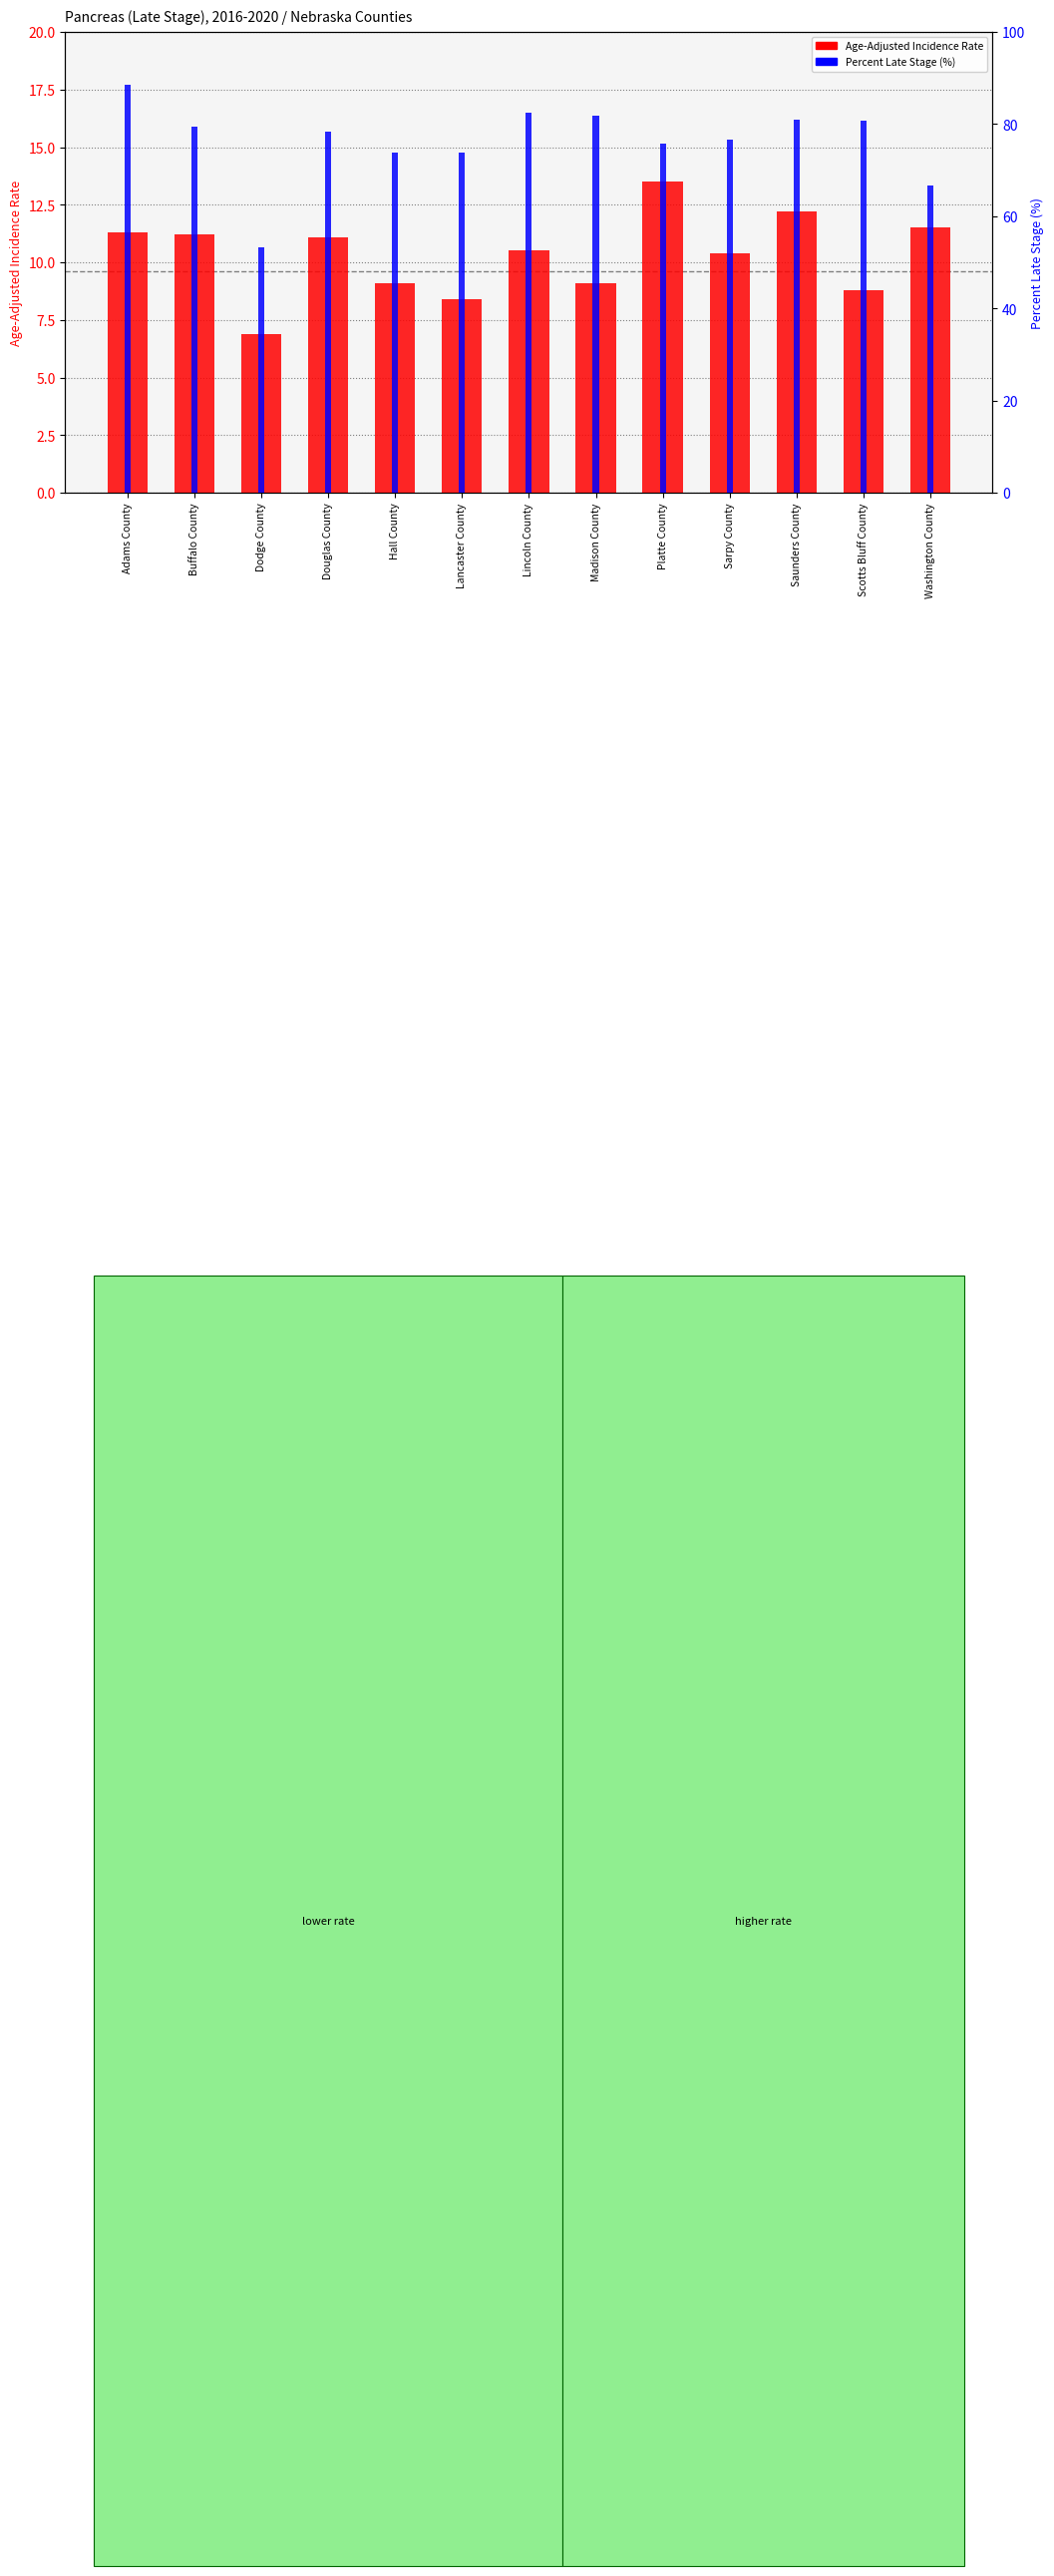

What is the label of the 11th bar from the right?

Dodge County